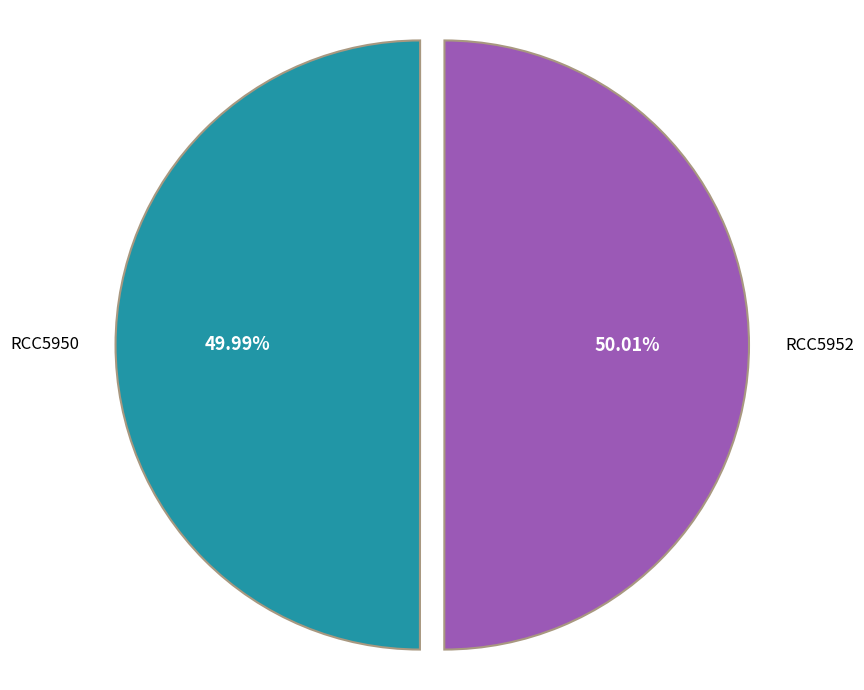

What is the ratio of the value at RCC5950 to the value at RCC5952?

1.0